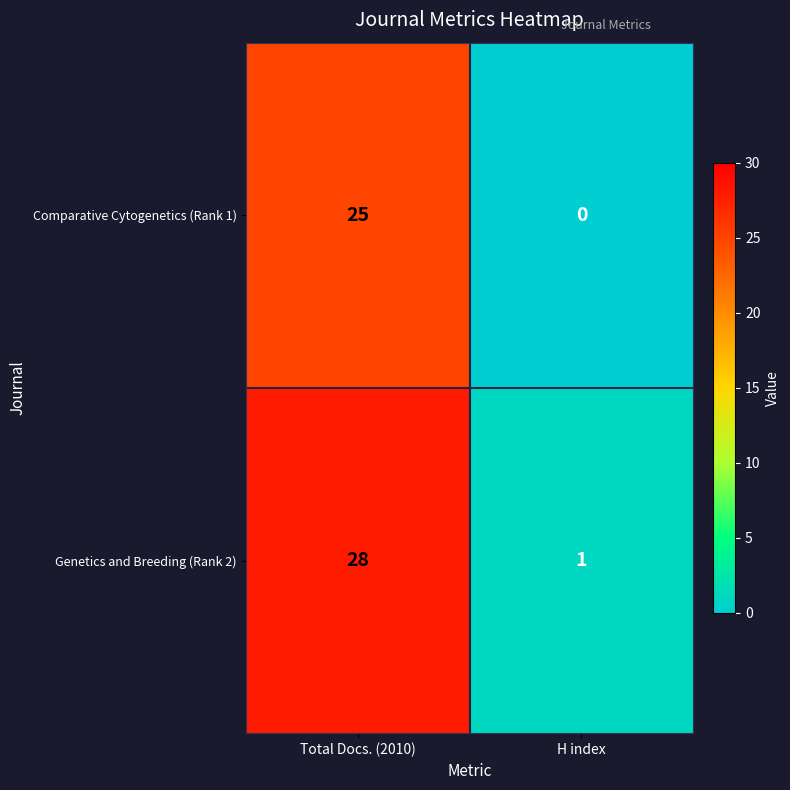

Which series has the widest spread of values?

Genetics and Breeding (Rank 2)